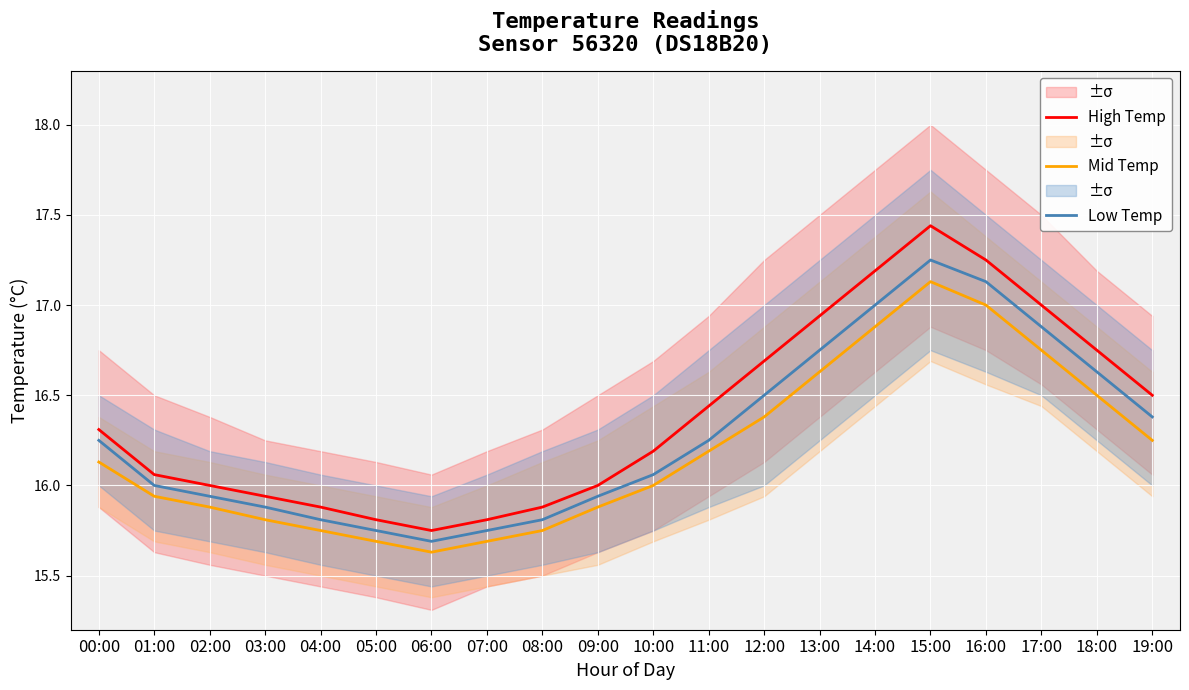

Which series has the widest spread of values?

High Temp